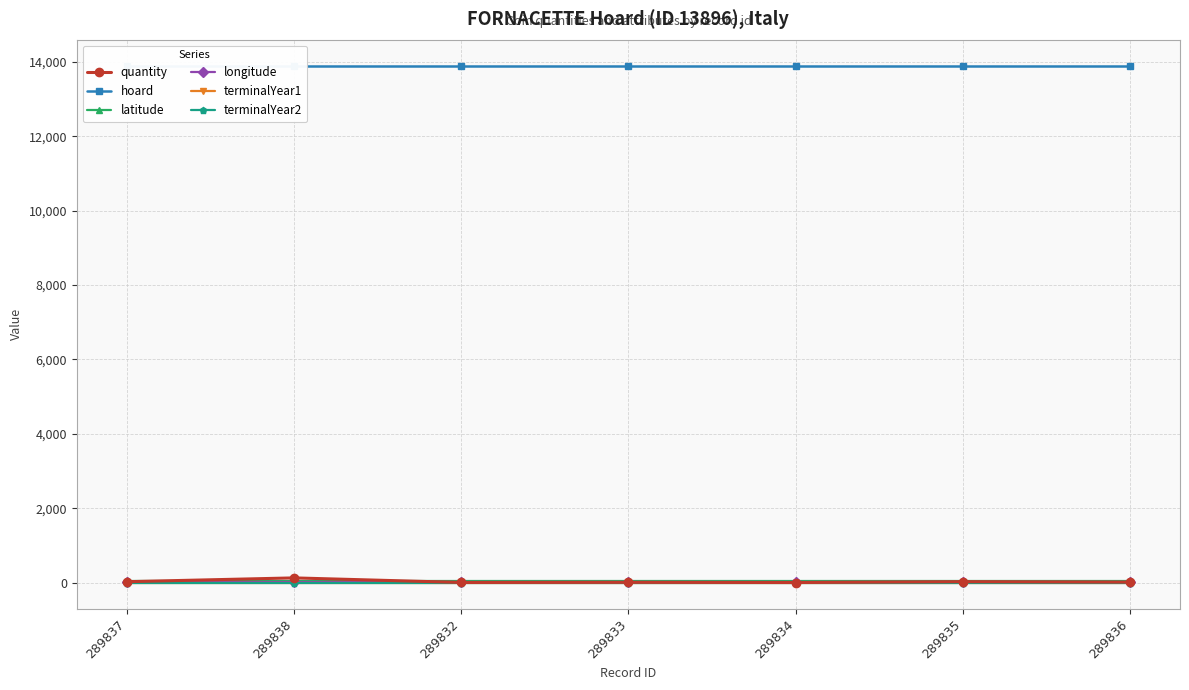

How many lines are shown in the chart?

6